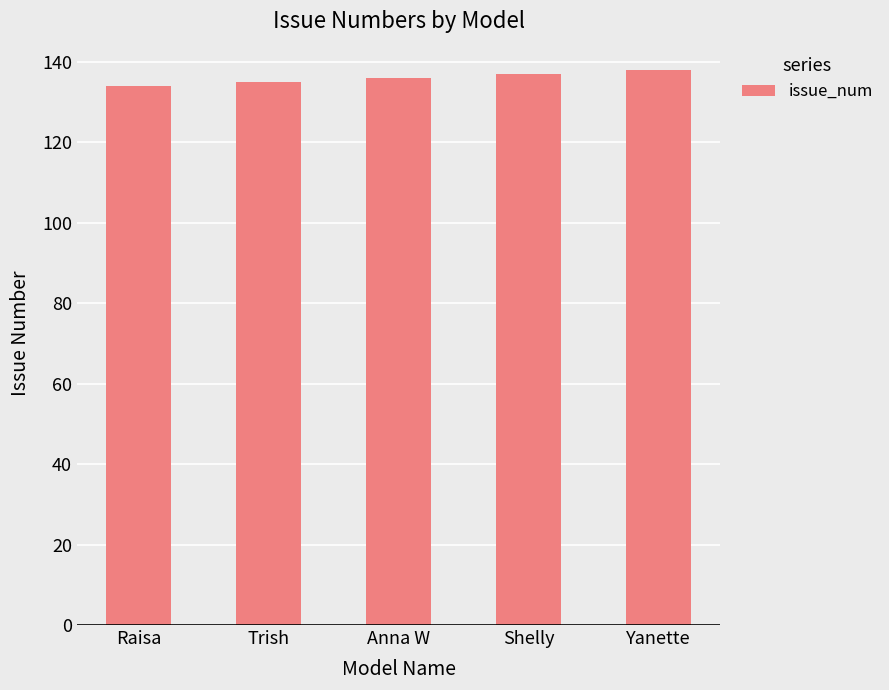

What is the label of the 3rd bar from the right?

Anna W